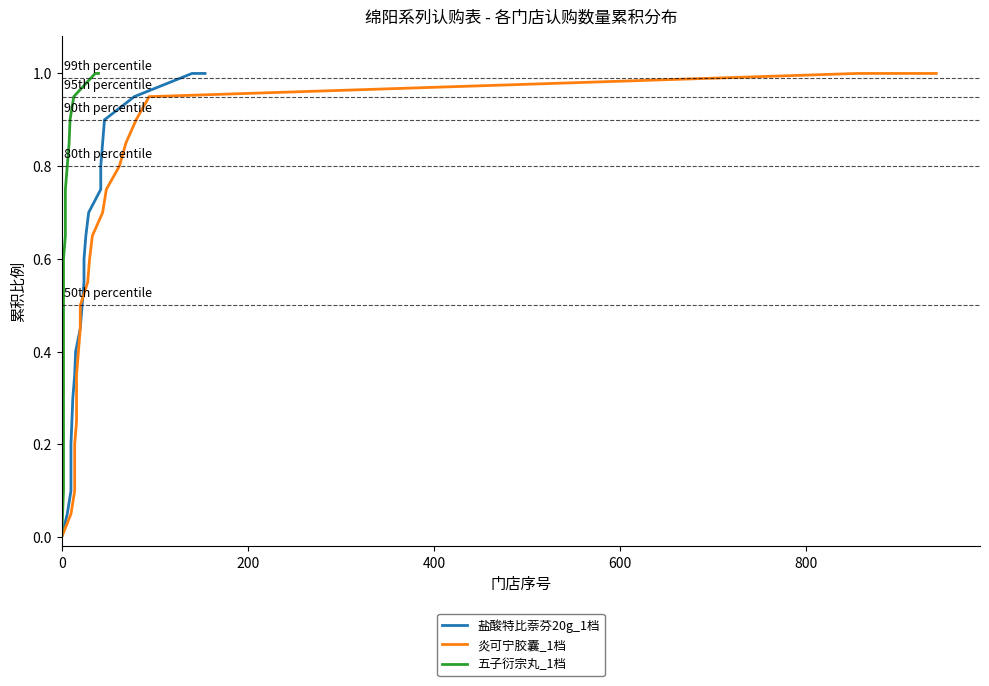

True or false: 五子衍宗丸_1档 and 炎可宁胶囊_1档 intersect in this chart.

False